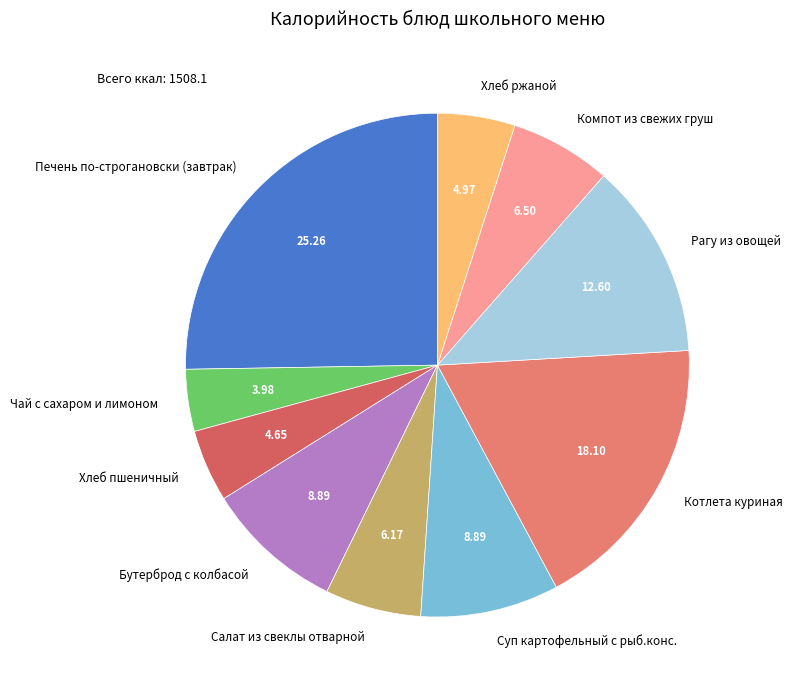

Is Печень по-строгановски (завтрак) the majority of the pie?

No